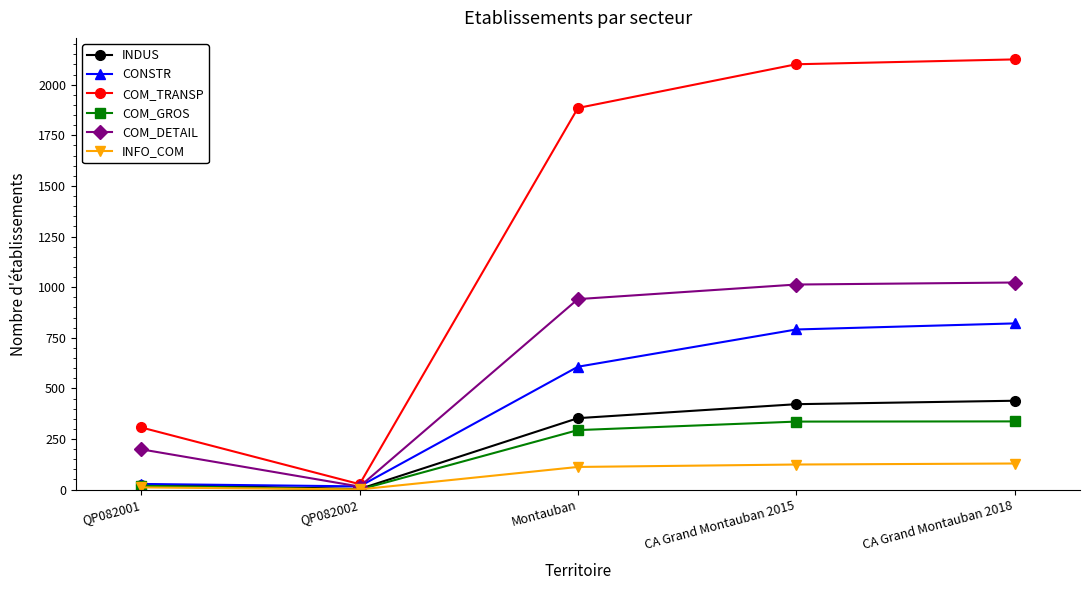

Is this an area chart (filled region under the line)?

No